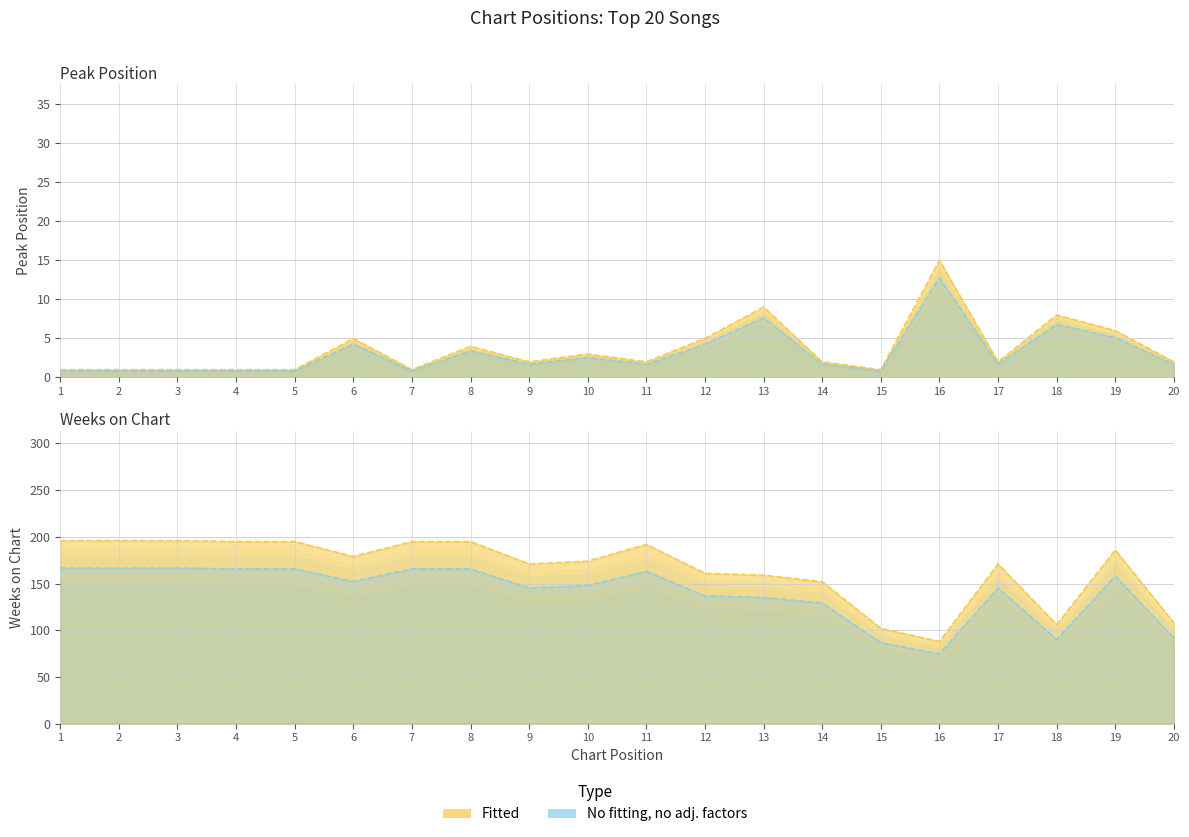

What is the total value across all series at 4?

166.8